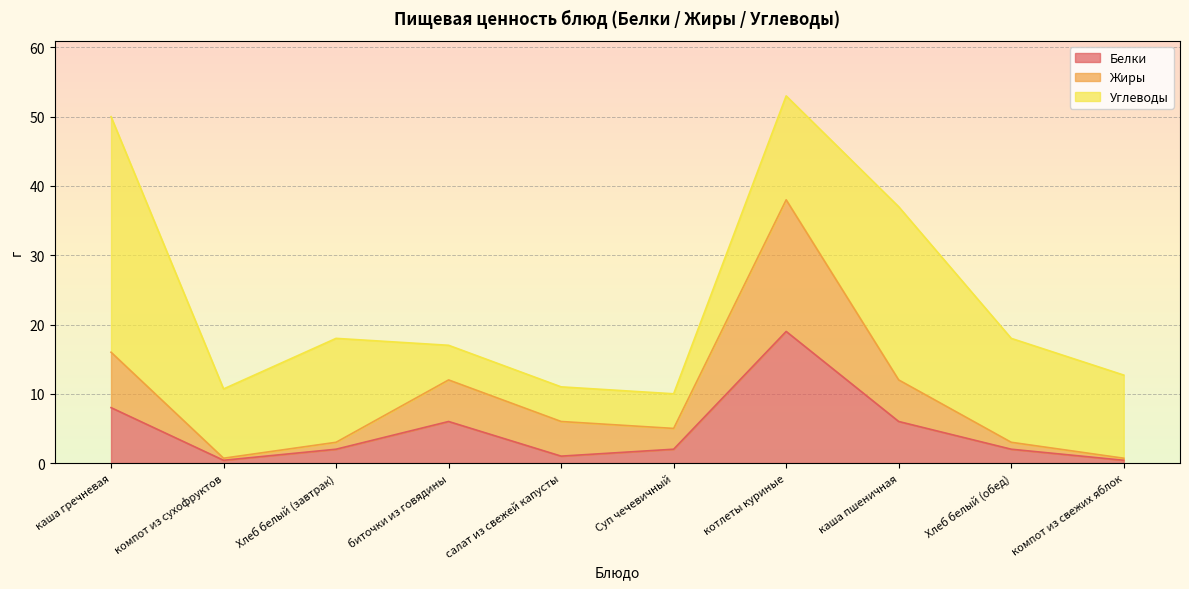

What position from the right is каша гречневая?

10